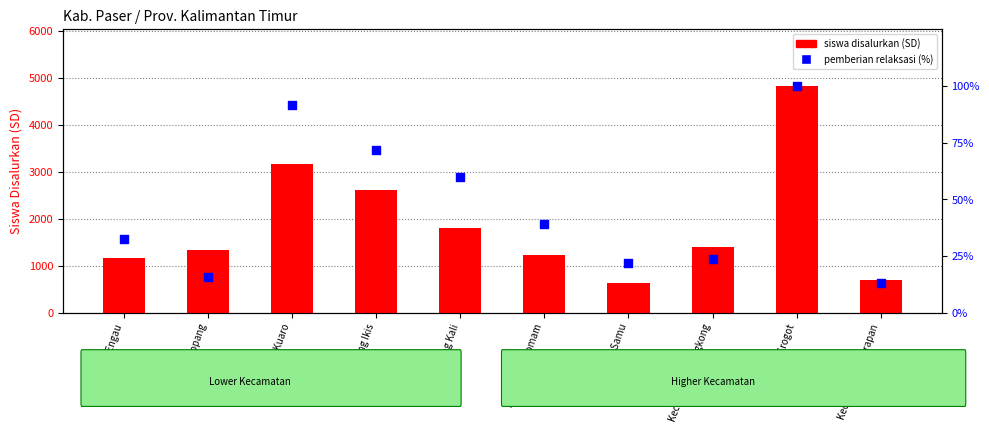

Is the value of pemberian relaksasi (%) at Kec. Muara Komam greater than the value of siswa disalurkan at Kec. Tanah Grogot?

No